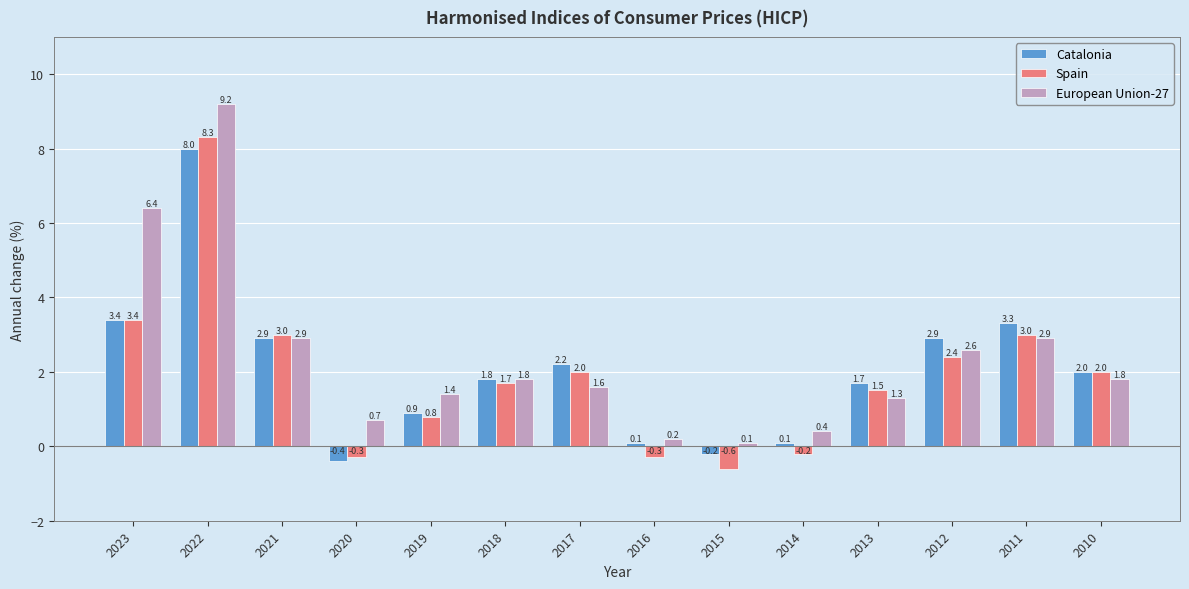

How many bars are there in total?

42